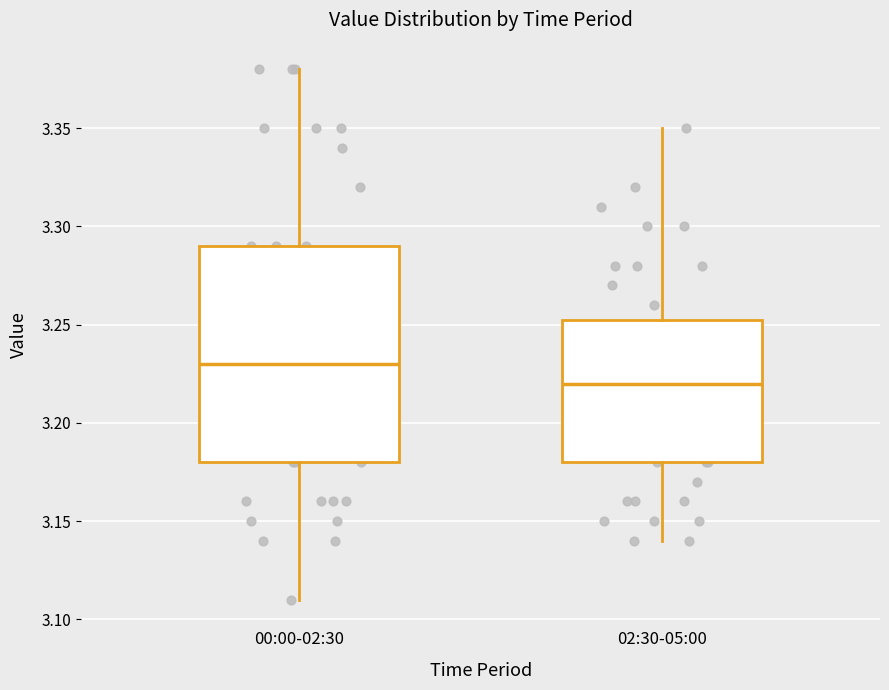

Where is the upper edge of the box for 00:00-02:30 on the y-axis? The values are not printed on the chart, so give them approximately, as read against the axis.

3.290